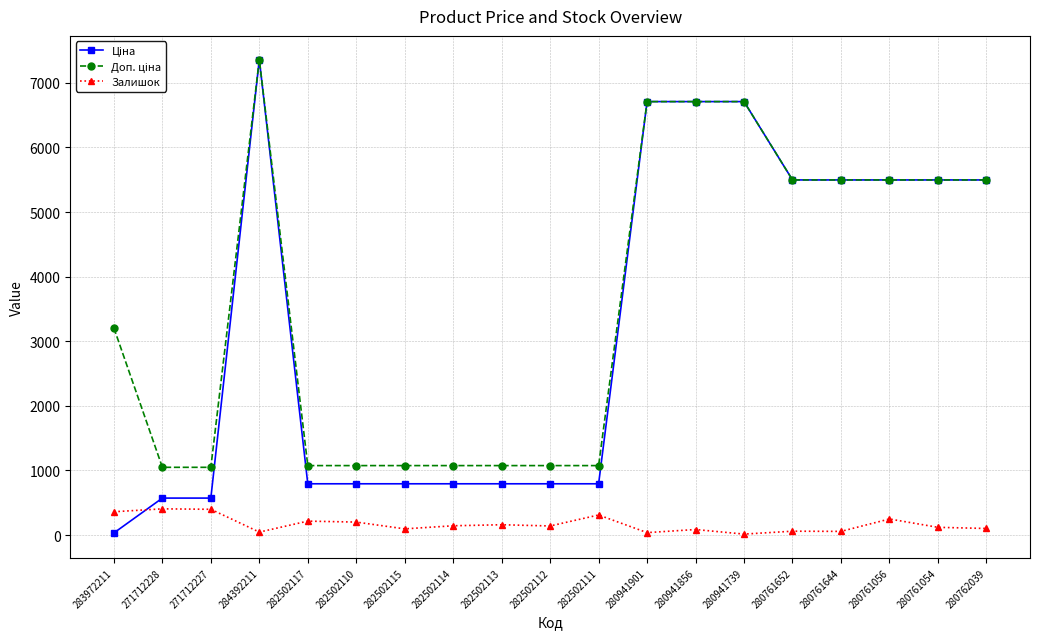

True or false: Залишок has more than 1 points higher than both neighbors.

True